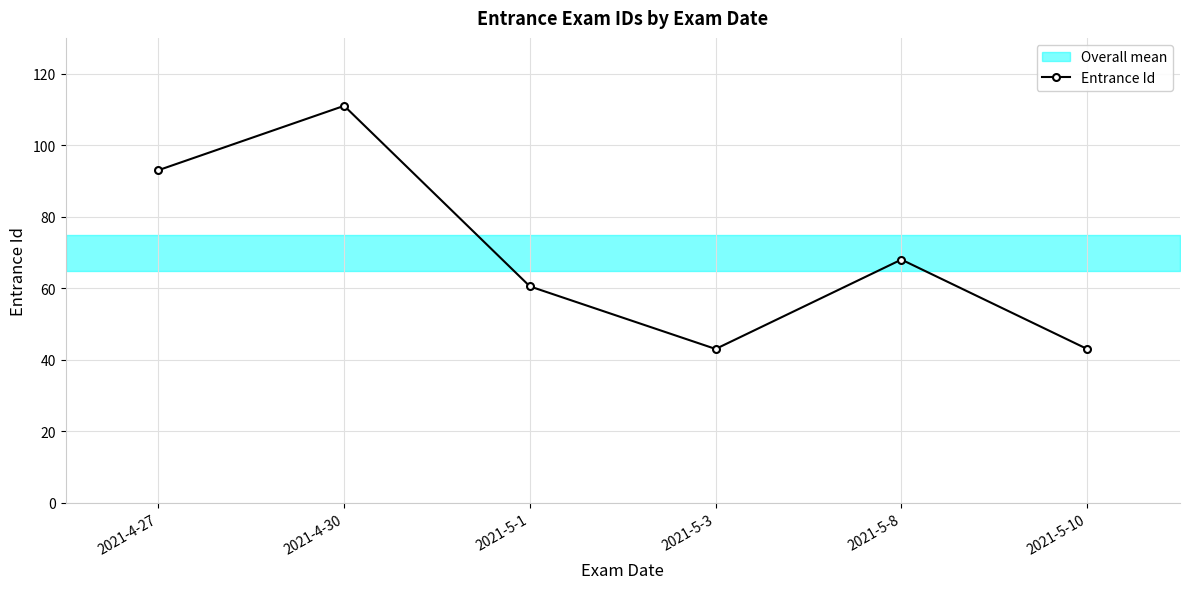

Rank the categories by value from lowest to highest.

2021-5-3, 2021-5-10, 2021-5-1, 2021-5-8, 2021-4-27, 2021-4-30